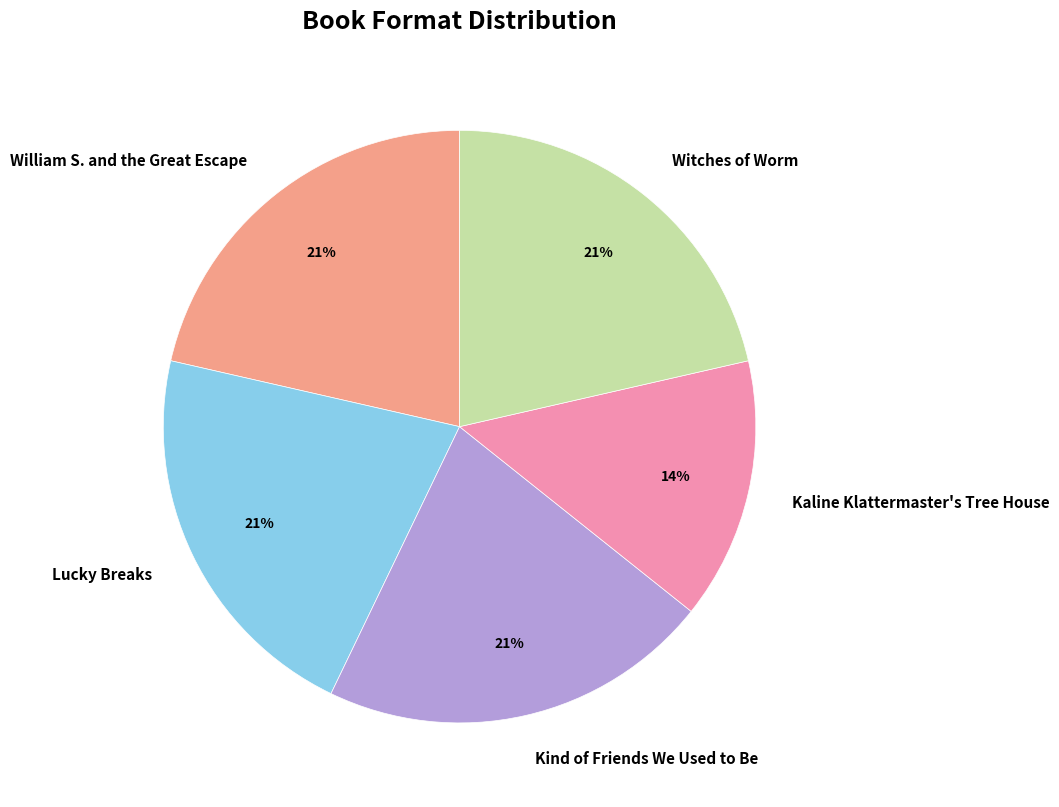

Is there any slice that represents more than half of the pie?

No